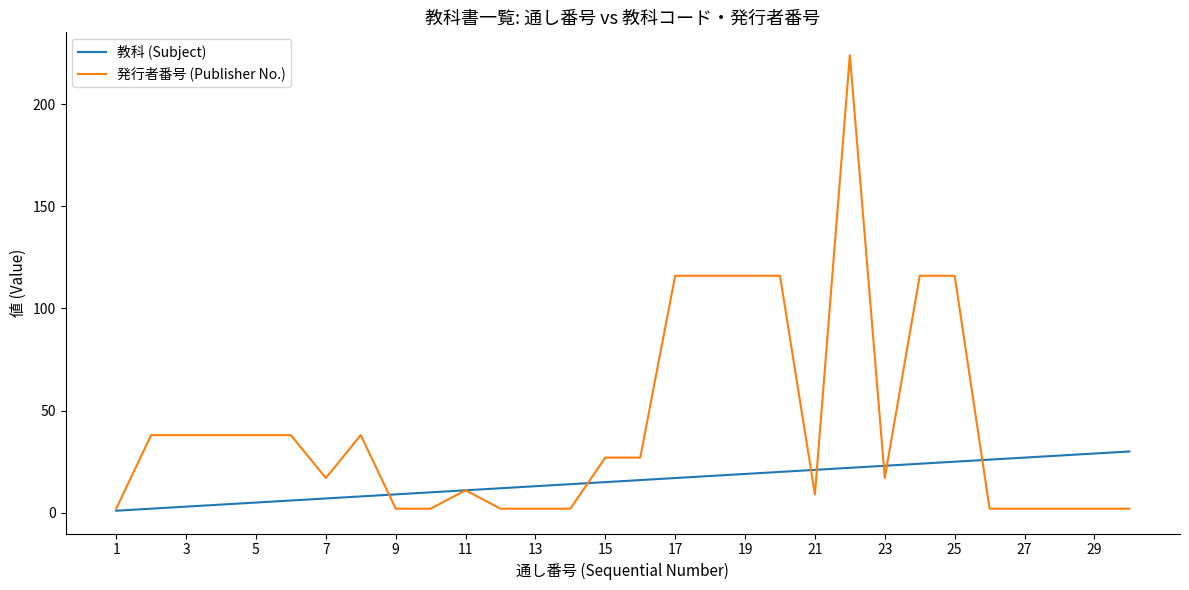

What is the maximum value for 発行者番号 (Publisher No.)?

224